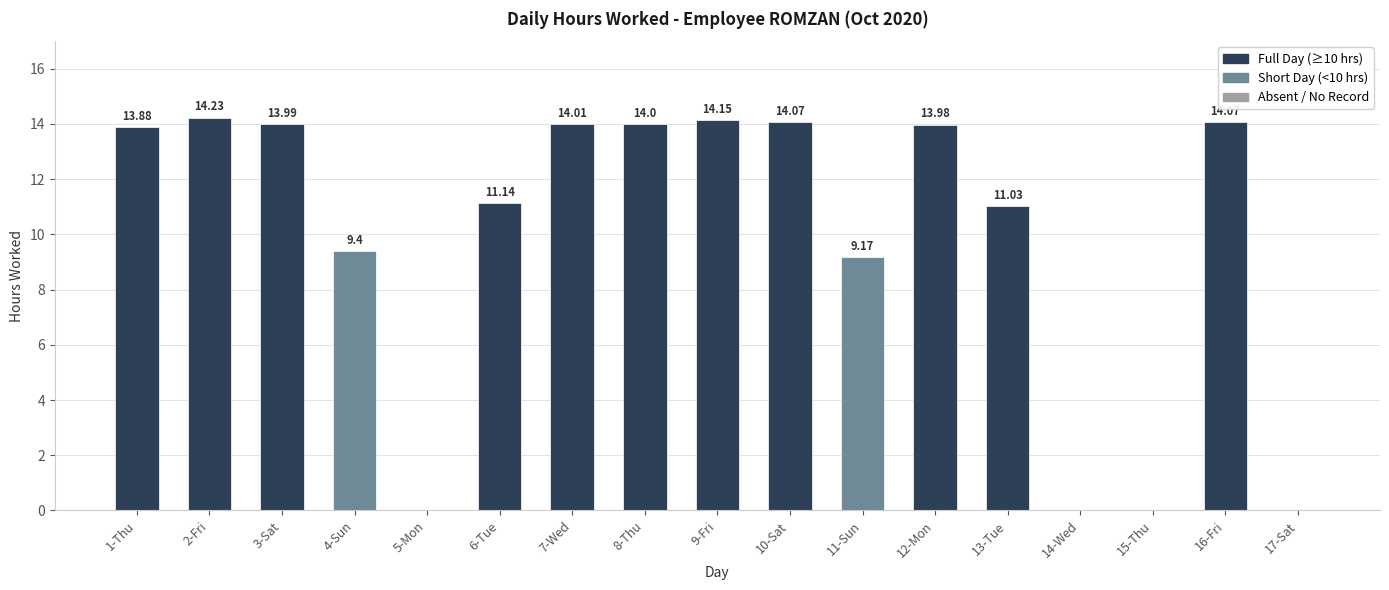

Where does the data first go above 13?

1-Thu